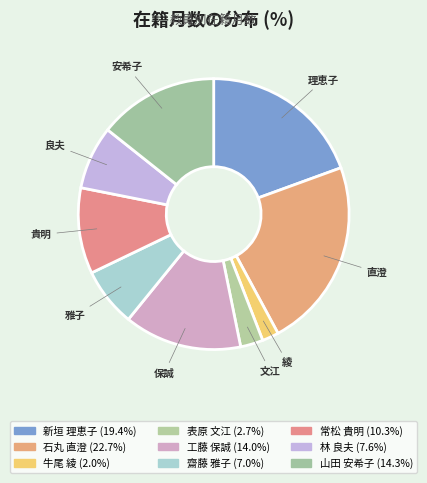

How many segments does this pie chart have?

9